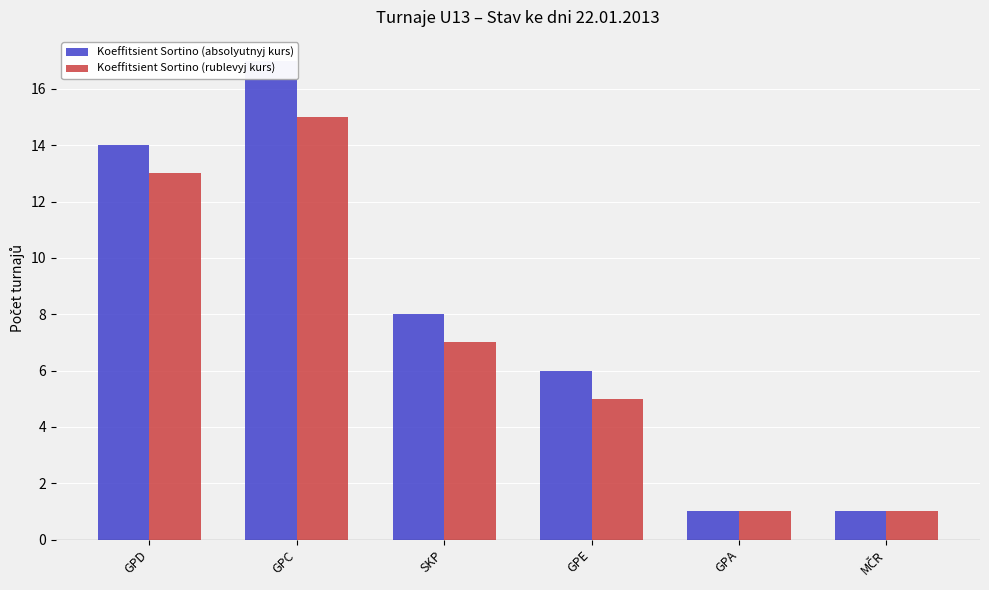

What is the difference between the maximum and second lowest values in the Koeffitsient Sortino (absolyutnyj kurs) series?

16